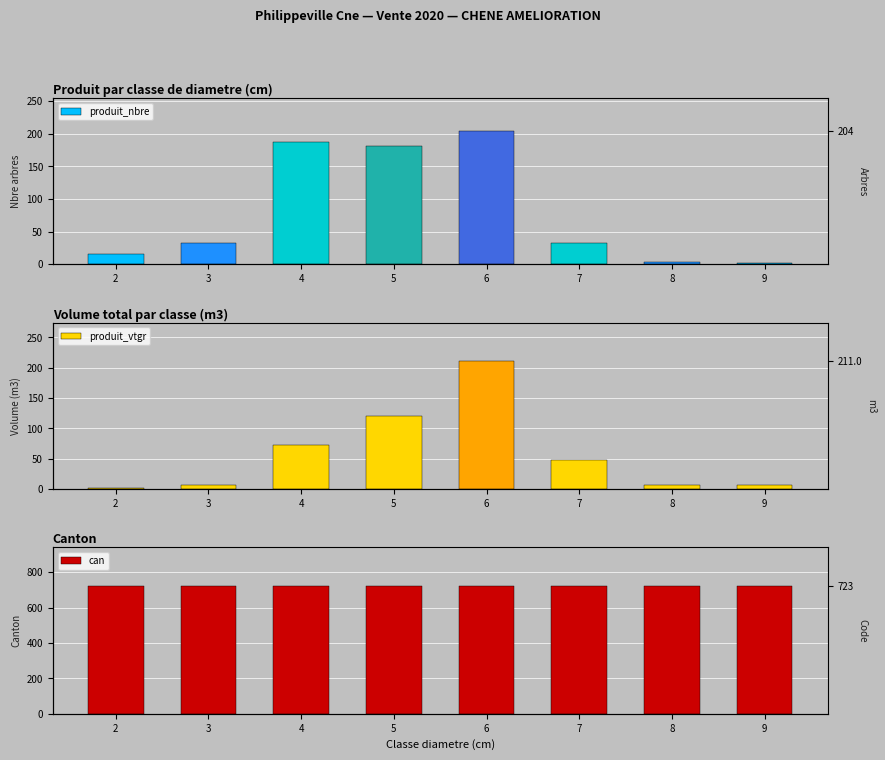

The produit_vtgr series shows 48.7 at 7. True or false?

True